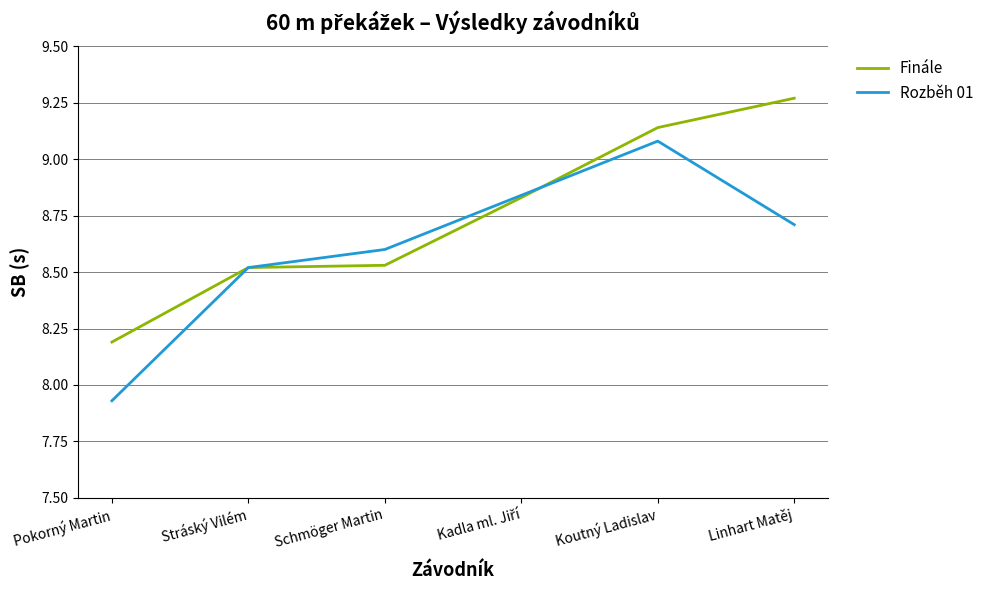

At which category is the sum across all series the highest?

Koutný Ladislav